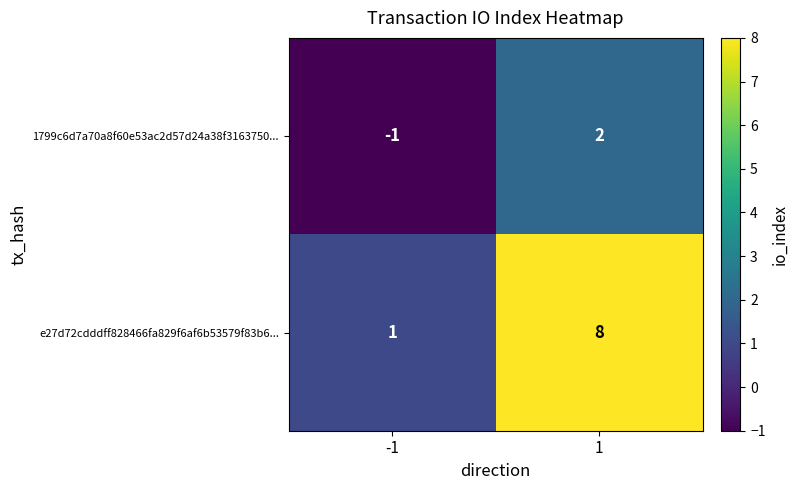

List the series in order of their peak value, lowest first.

1799c6d7a70a8f60e53ac2d57d24a38f3163750..., e27d72cdddff828466fa829f6af6b53579f83b6...